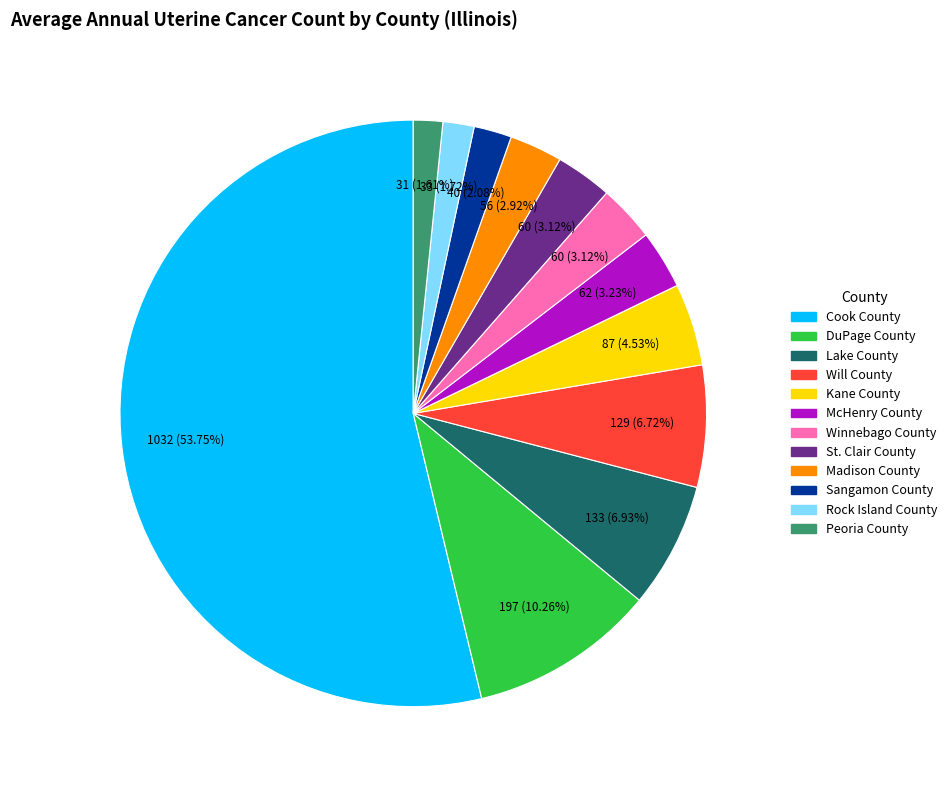

Which slice is the largest?

Cook County